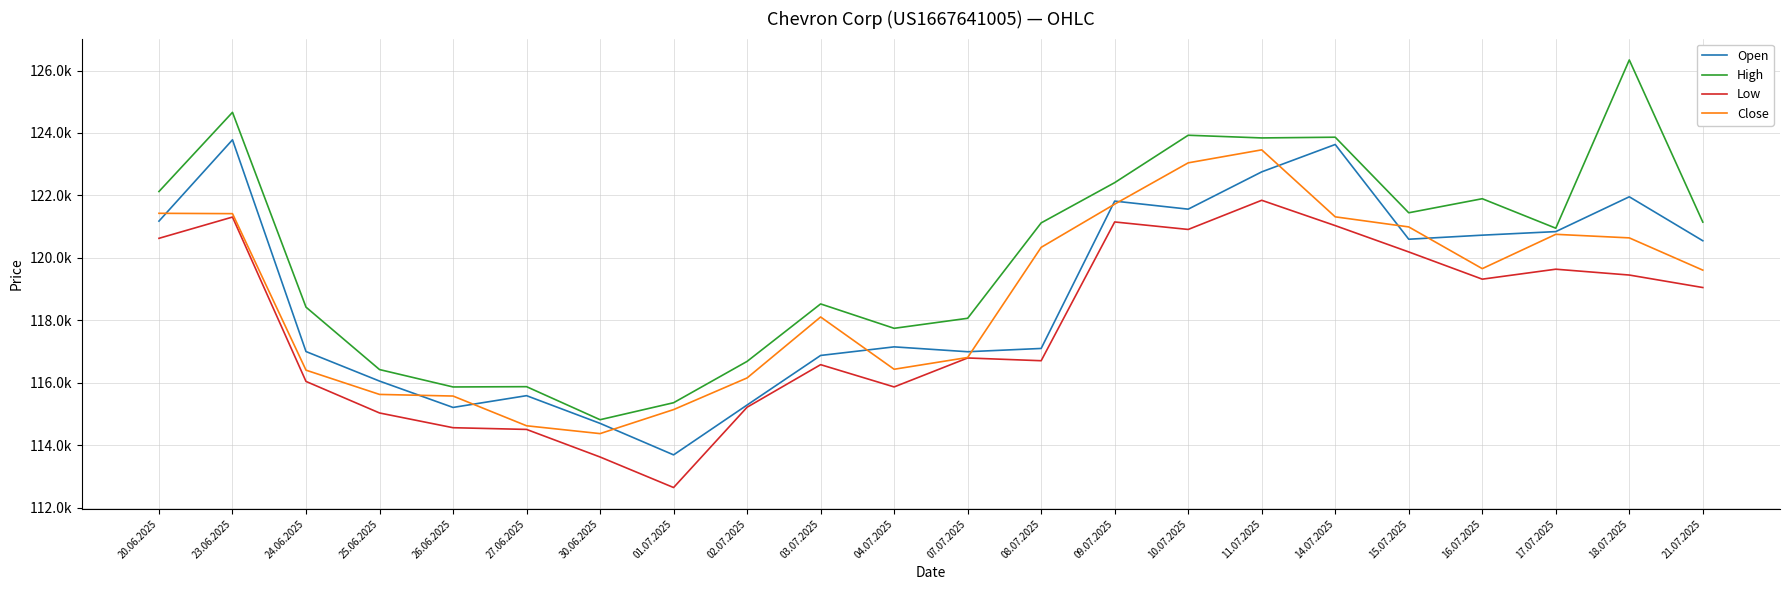

What are all the series names shown in the legend?

Open, High, Low, Close